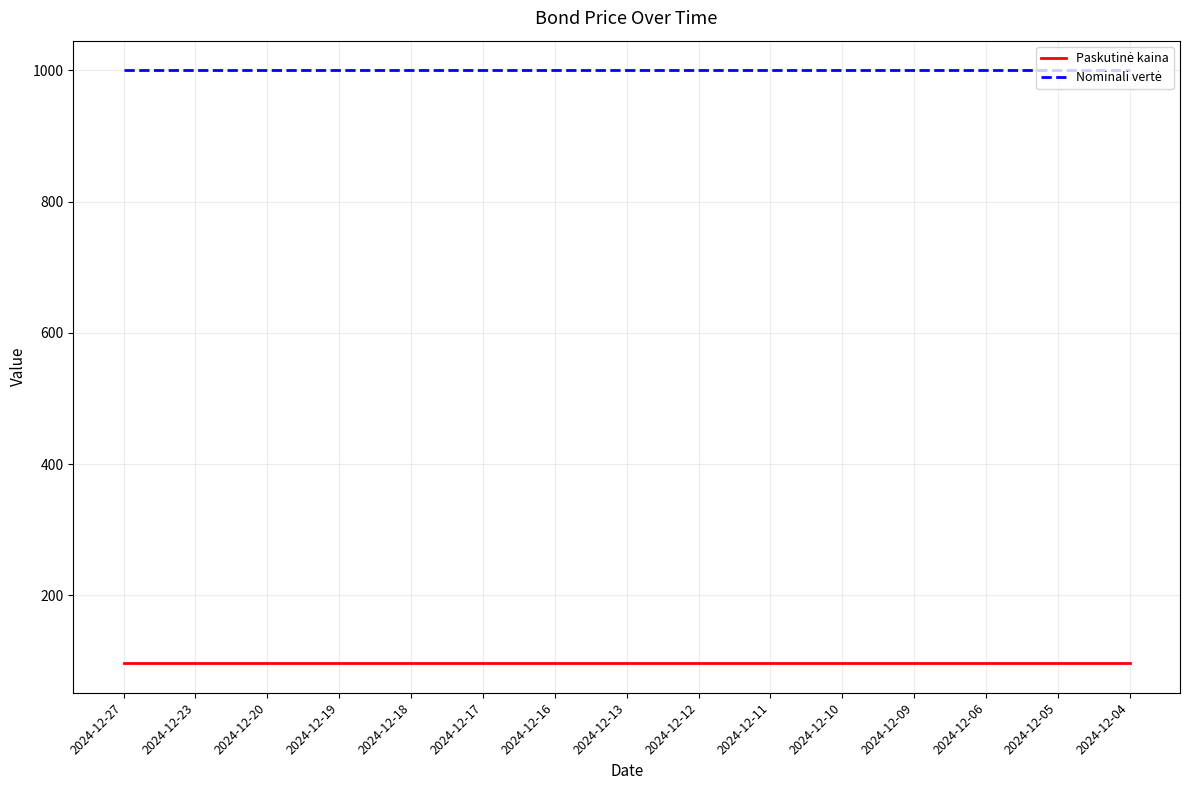

What is the total value across all series at 2024-12-09?

1096.9